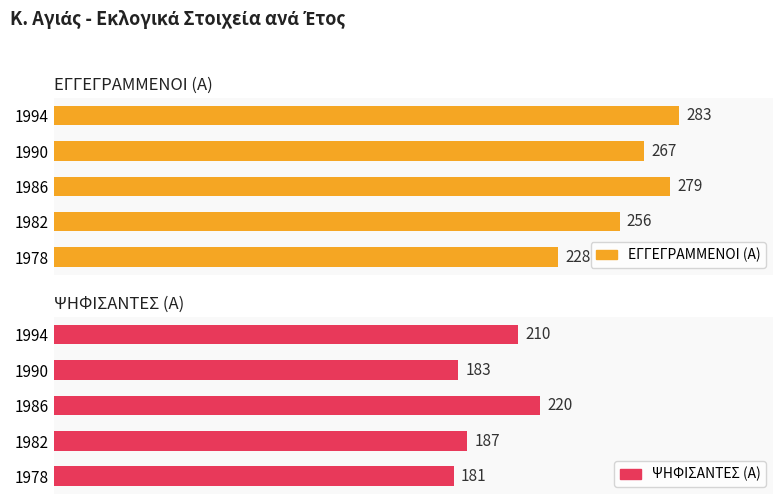

Rank the series by their average value, from lowest to highest.

ΨΗΦΙΣΑΝΤΕΣ (Α), ΕΓΓΕΓΡΑΜΜΕΝΟΙ (Α)